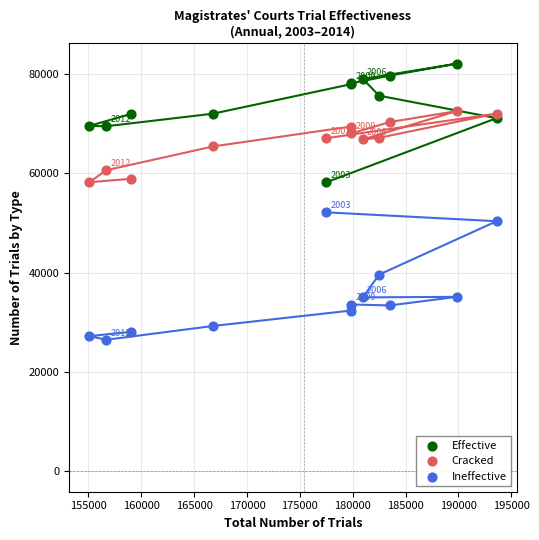

Across all series, what Y value is closest to 54309?

52179